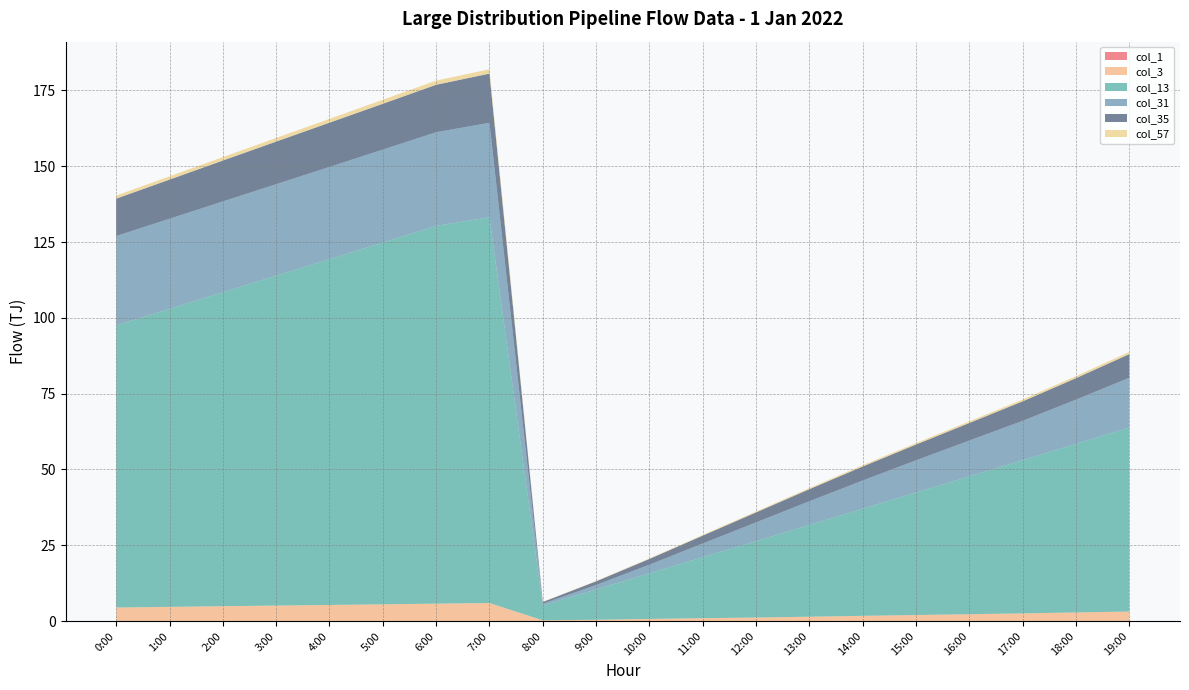

Reading left to right, extract all data points from this chart.

col_1: 0:00=0.0	1:00=0.0	2:00=0.0	3:00=0.0	4:00=0.0	5:00=0.0	6:00=0.0	7:00=0.0	8:00=0.0	9:00=0.0	10:00=0.0	11:00=0.0	12:00=0.0	13:00=0.0	14:00=0.0	15:00=0.0	16:00=0.0	17:00=0.0	18:00=0.0	19:00=0.0
col_3: 0:00=4.5	1:00=4.7	2:00=4.9	3:00=5.1	4:00=5.3	5:00=5.5	6:00=5.7	7:00=5.9	8:00=0.2	9:00=0.4	10:00=0.7	11:00=0.9	12:00=1.1	13:00=1.4	14:00=1.7	15:00=2.0	16:00=2.2	17:00=2.5	18:00=2.8	19:00=3.1
col_13: 0:00=93.0	1:00=98.3	2:00=103.5	3:00=108.8	4:00=114.1	5:00=119.3	6:00=124.6	7:00=127.2	8:00=4.9	9:00=10.0	10:00=15.1	11:00=20.1	12:00=25.2	13:00=30.3	14:00=35.3	15:00=40.4	16:00=45.5	17:00=50.5	18:00=55.6	19:00=60.7
col_31: 0:00=29.5	1:00=29.7	2:00=29.9	3:00=30.2	4:00=30.4	5:00=30.6	6:00=30.9	7:00=31.1	8:00=0.5	9:00=1.5	10:00=2.8	11:00=4.5	12:00=6.2	13:00=7.8	14:00=9.3	15:00=10.6	16:00=11.8	17:00=13.0	18:00=14.6	19:00=16.4
col_35: 0:00=12.3	1:00=12.9	2:00=13.5	3:00=14.1	4:00=14.6	5:00=15.1	6:00=15.7	7:00=16.2	8:00=0.6	9:00=1.2	10:00=1.9	11:00=2.6	12:00=3.3	13:00=4.0	14:00=4.6	15:00=5.2	16:00=5.8	17:00=6.4	18:00=7.1	19:00=7.8
col_57: 0:00=1.0	1:00=1.1	2:00=1.1	3:00=1.2	4:00=1.3	5:00=1.3	6:00=1.4	7:00=1.4	8:00=0.1	9:00=0.1	10:00=0.2	11:00=0.2	12:00=0.3	13:00=0.4	14:00=0.4	15:00=0.5	16:00=0.6	17:00=0.6	18:00=0.7	19:00=0.7